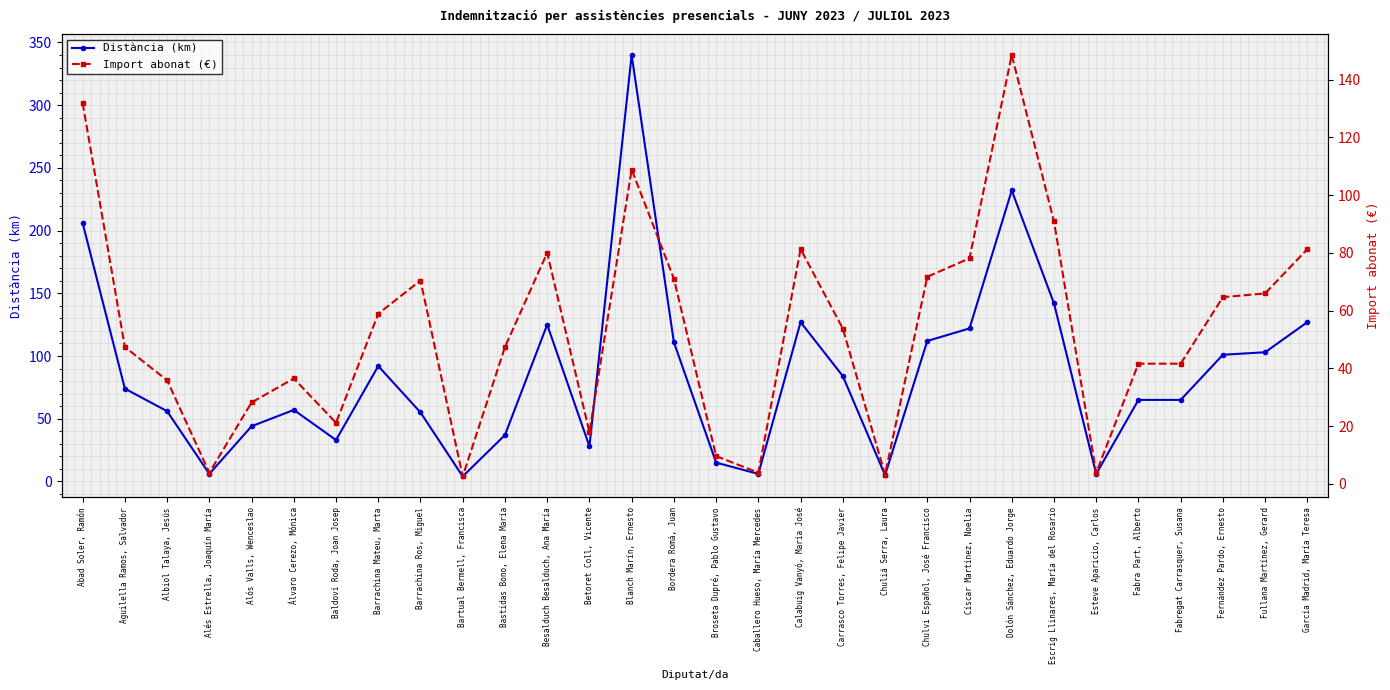

True or false: Distància (km) and Import abonat (€) intersect in this chart.

True